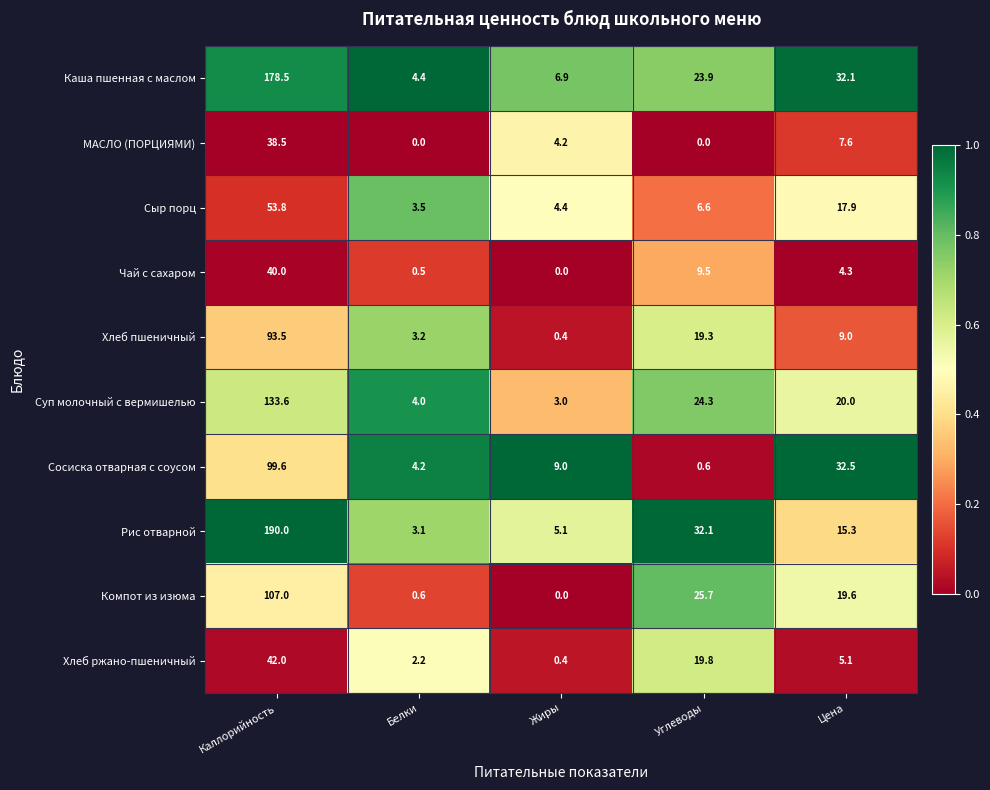

What value does the Сыр порц series have at Жиры?

4.4